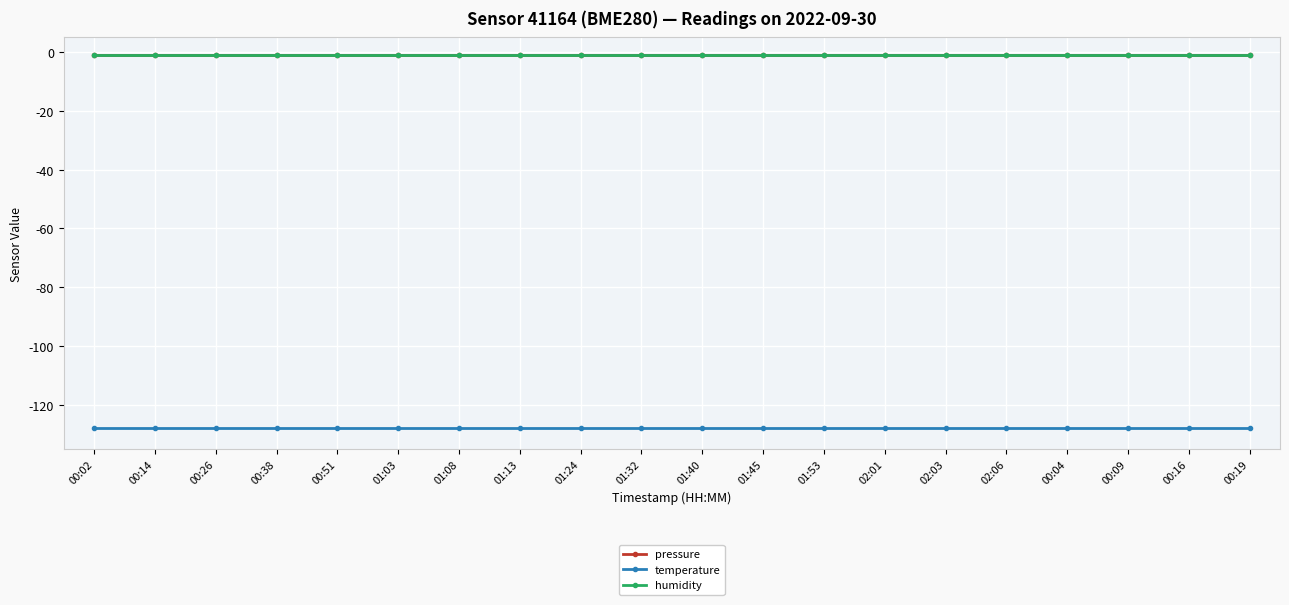

Does the chart have visible grid lines?

Yes